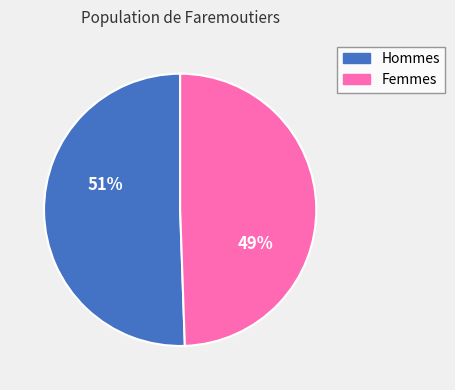

Is there a majority slice in this chart?

Yes